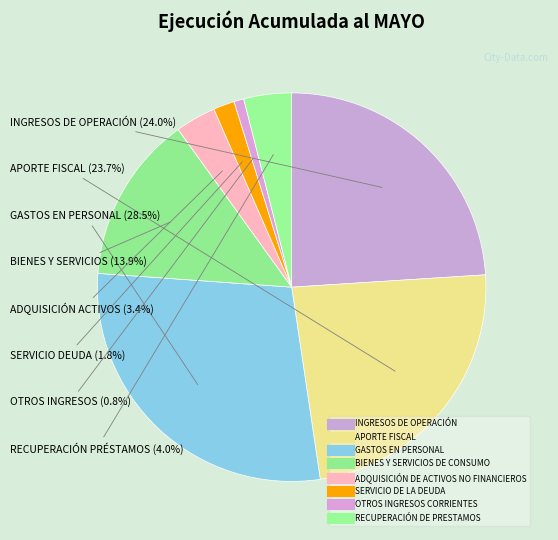

What is the largest slice in the pie chart?

GASTOS EN PERSONAL